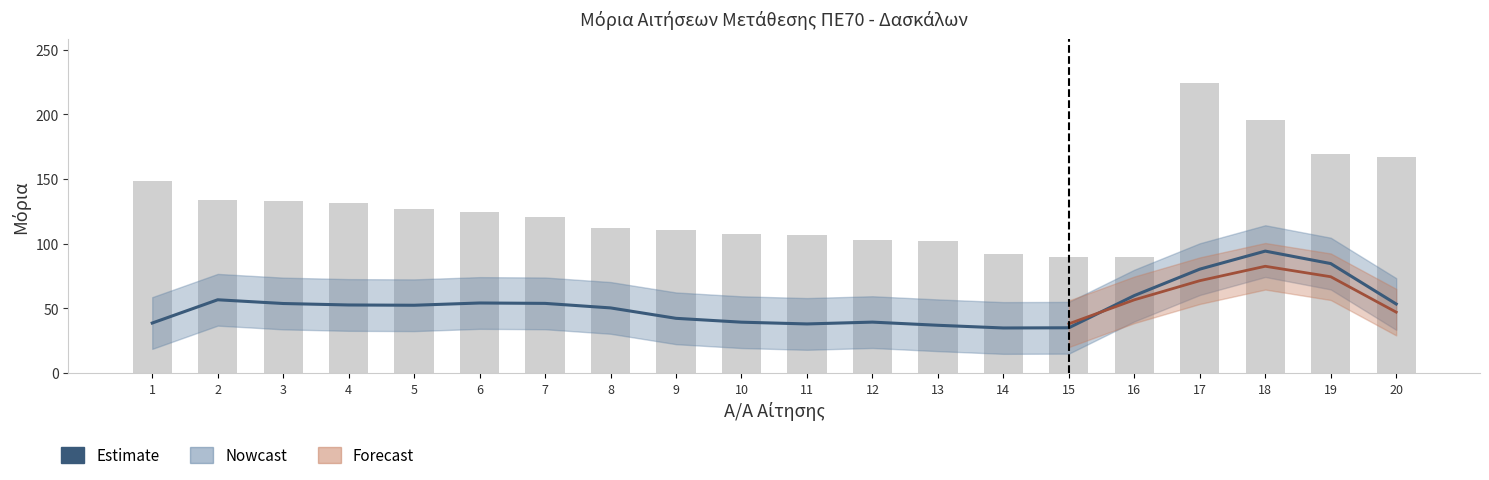

Rank the categories by value from highest to lowest.

18, 19, 17, 16, 2, 6, 7, 3, 20, 4, 5, 8, 9, 12, 10, 1, 11, 13, 15, 14